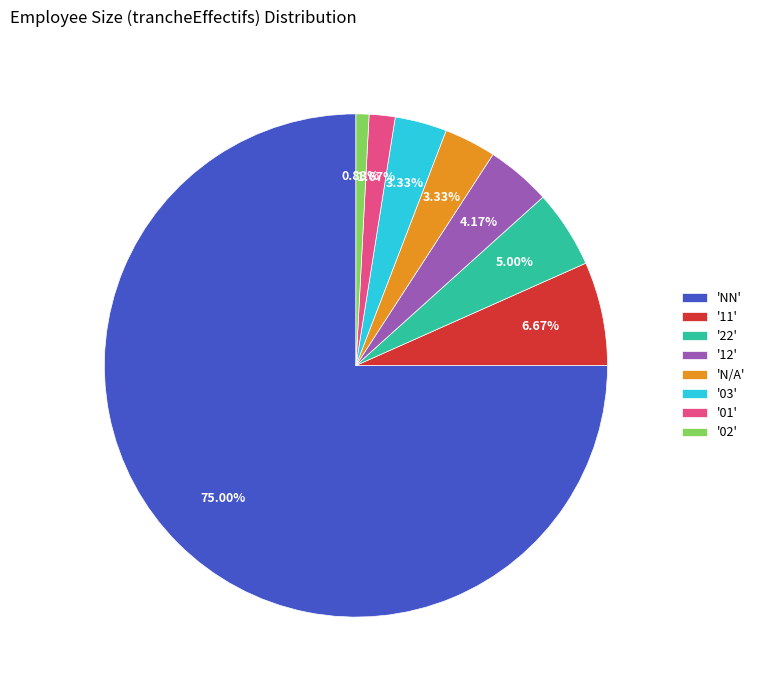

Does any single category account for the majority?

Yes